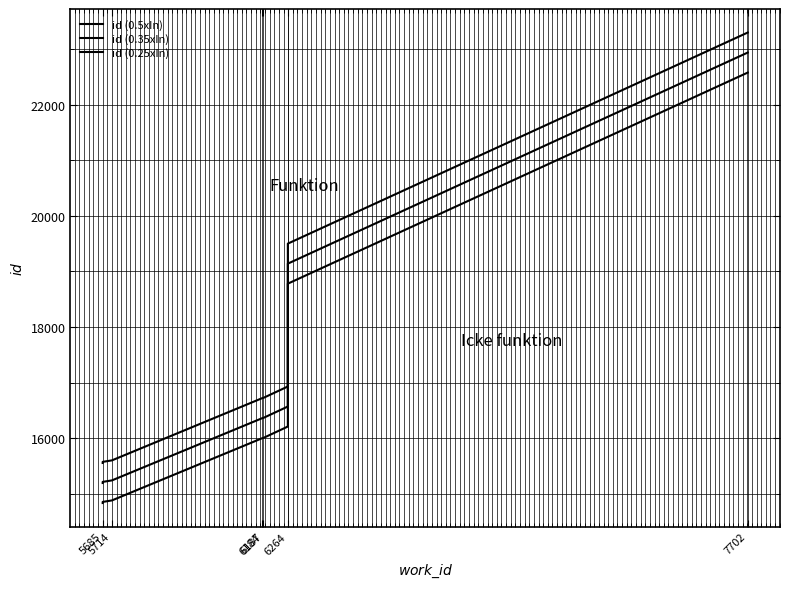

Reading left to right, list all the values displayed in this chart.

id (0.5xIn): 15556	15576	15603	16722	16725	16931	16932	19500	23295
id (0.35xIn): 15196	15216	15243	16362	16365	16571	16572	19140	22935
id (0.25xIn): 14836	14856	14883	16002	16005	16211	16212	18780	22575